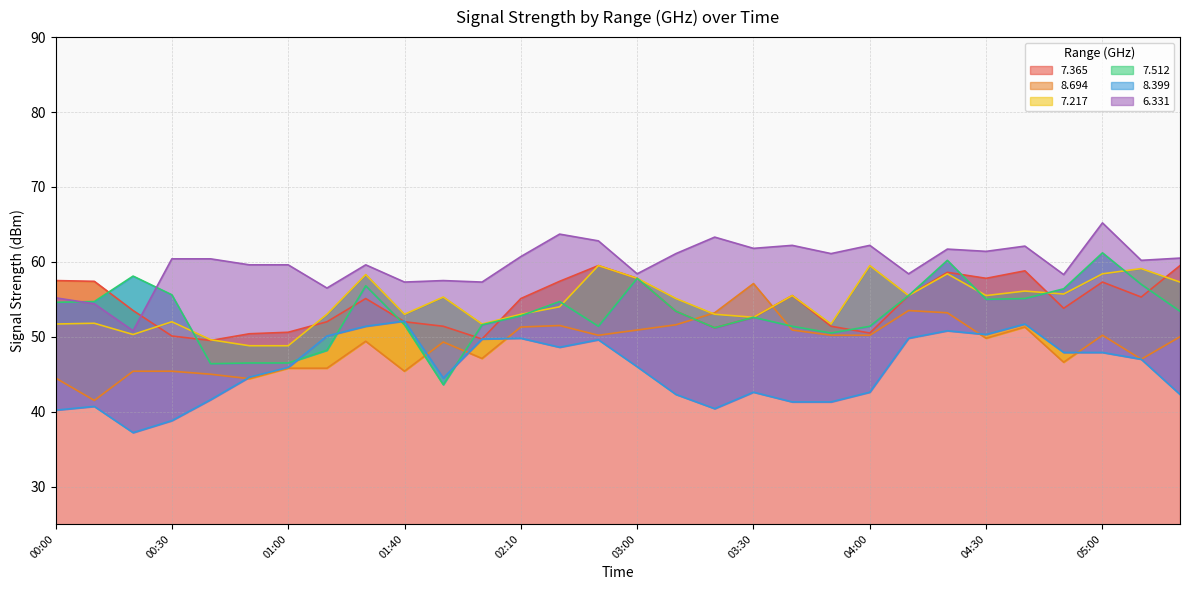

Which series changed the most between 01:20 and 05:10?

  7.512